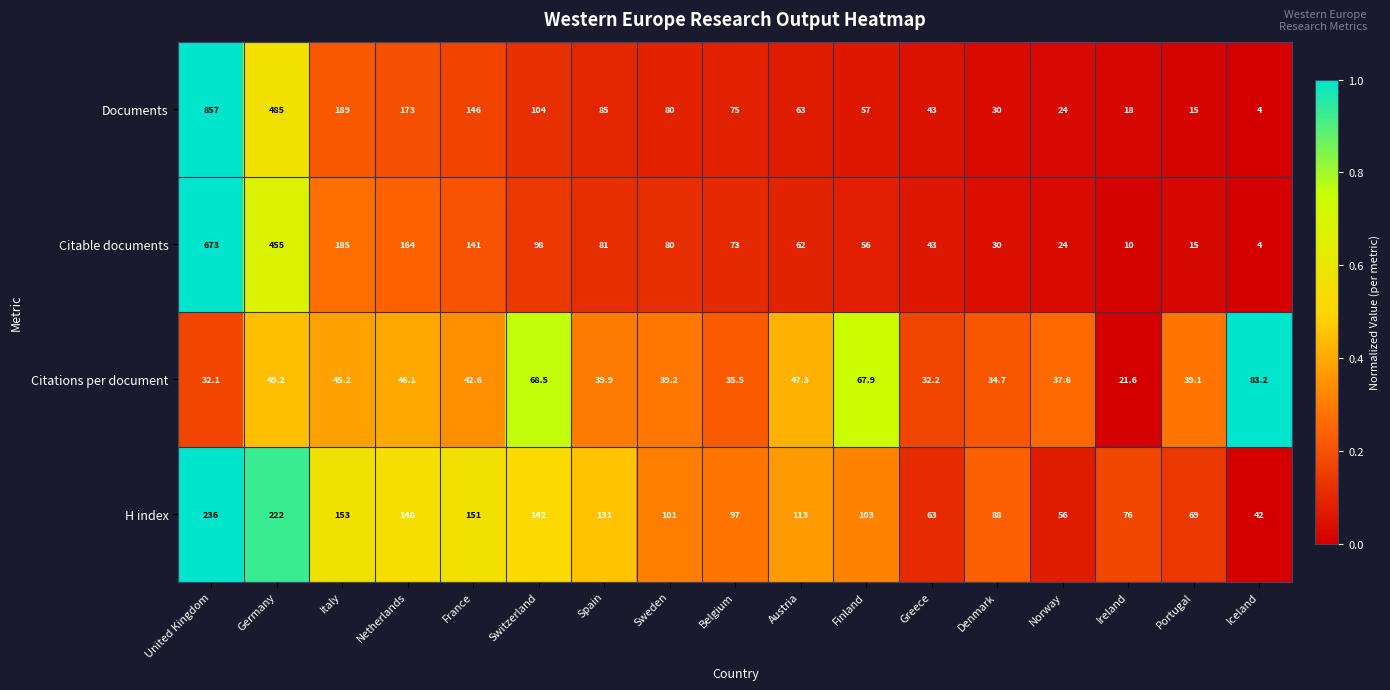

What is the average value of the Documents series?

144.0